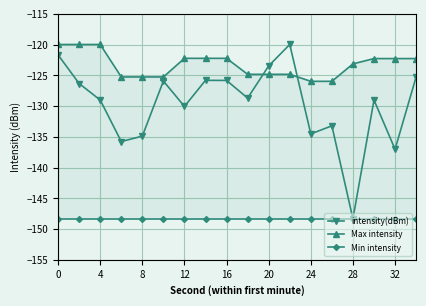

What is the lowest value of the Max intensity series?

-126.0